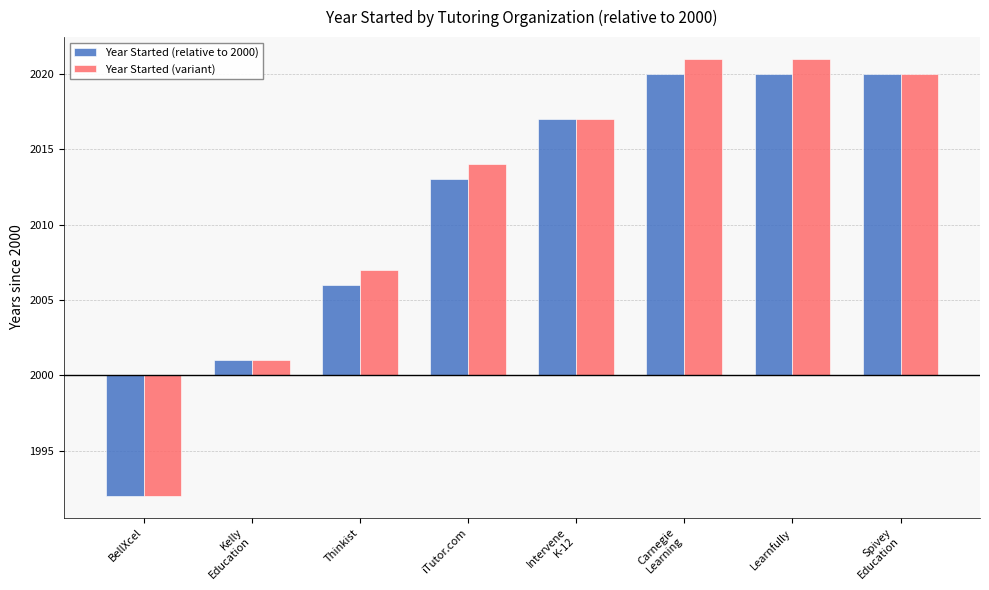

What is the difference between the maximum and minimum values in the Year Started (variant) series?

29